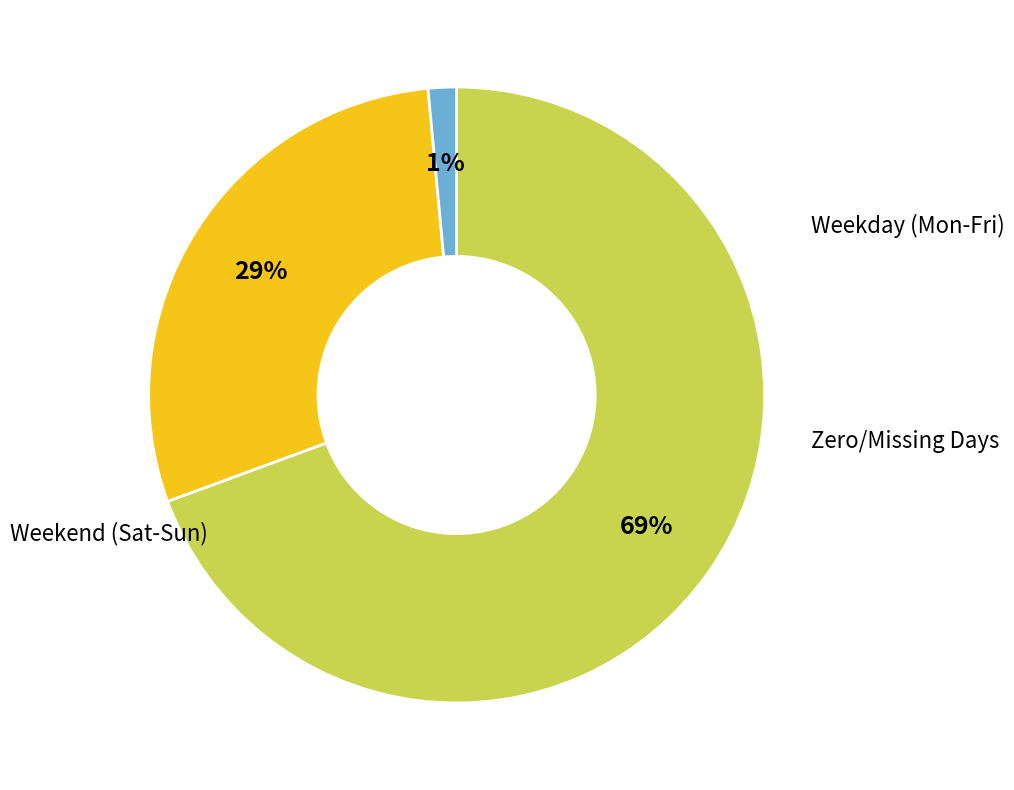

To the nearest percent, what is the average slice percentage?

33%